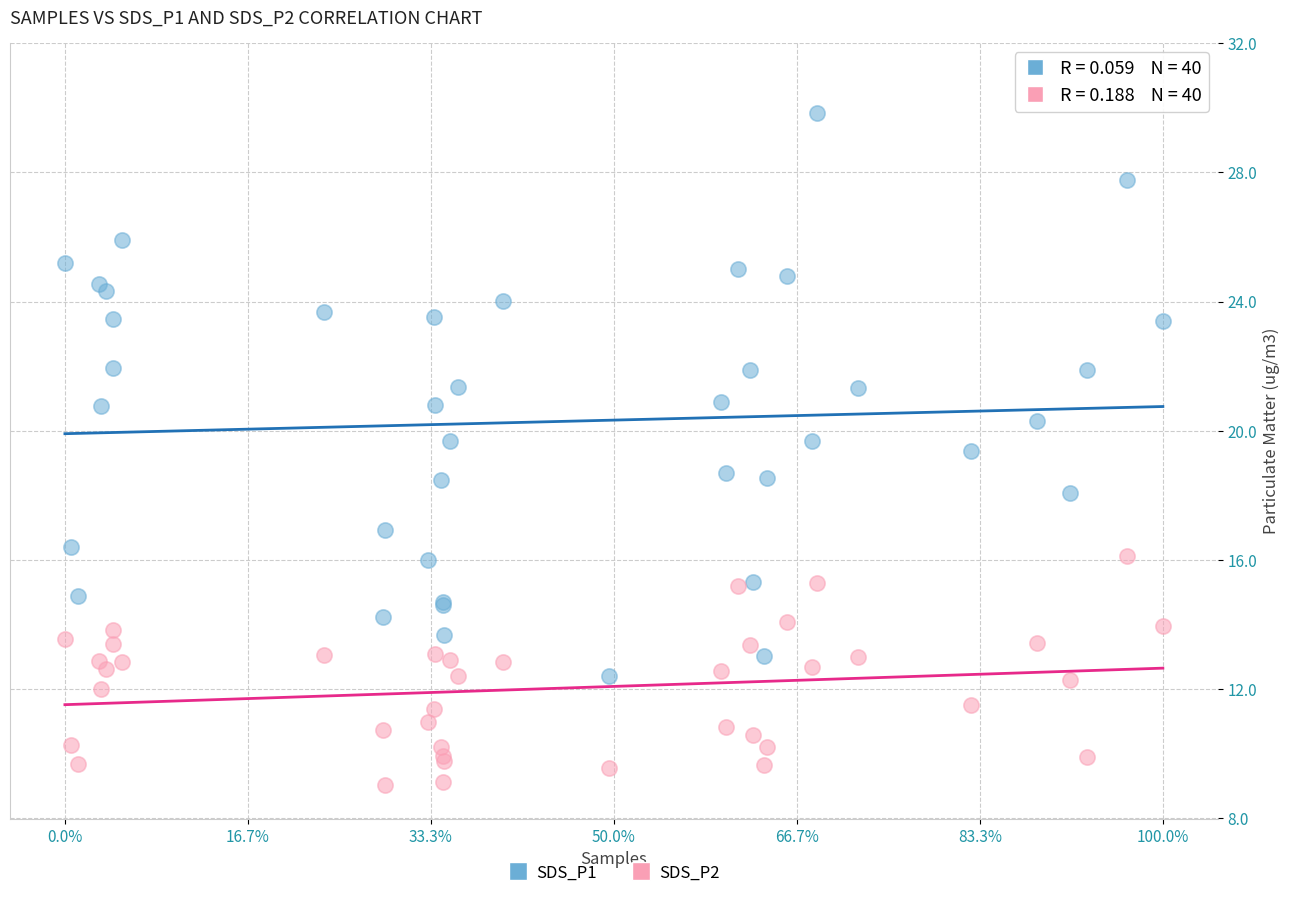

Which series reaches the maximum Y coordinate?

SDS_P1